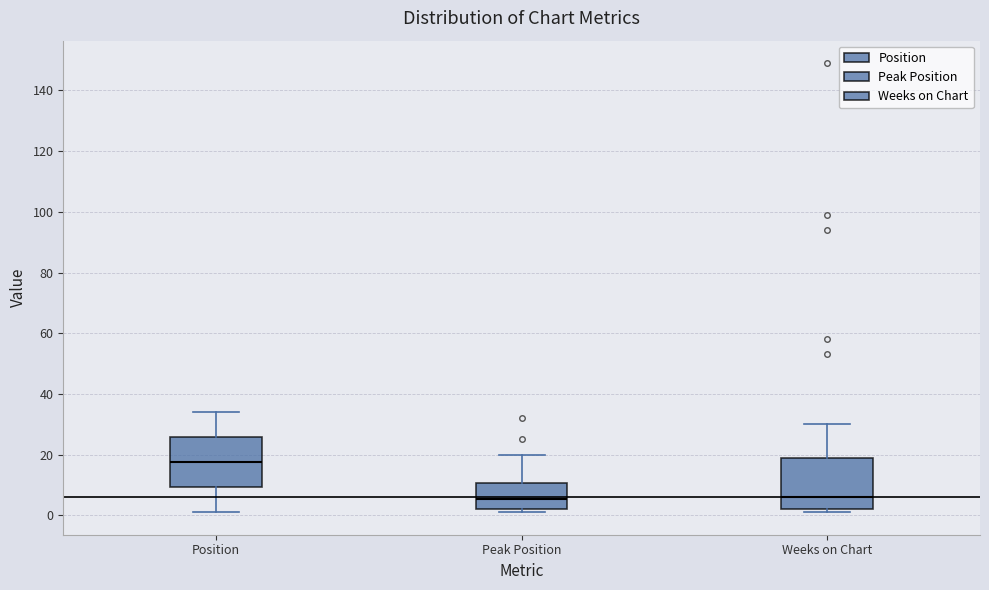

Reading left to right, read every box against the y-axis: the position of its median line, the range the box covers, and the ends of its whiskers. The values are not printed on the chart, so give them approximately, as read against the axis.

Position: median 18, box 10 to 26, whiskers 2 to 34
Peak Position: median 6, box 2 to 10, whiskers 2 (just below the box's lower edge) to 20
Weeks on Chart: median 6, box 2 to 18, whiskers 2 (just below the box's lower edge) to 30